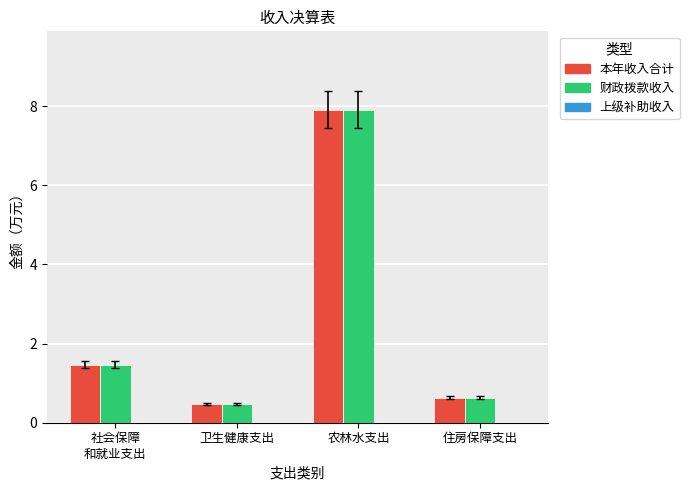

What is the difference between the maximum and minimum values in the 财政拨款收入 series?

7.4